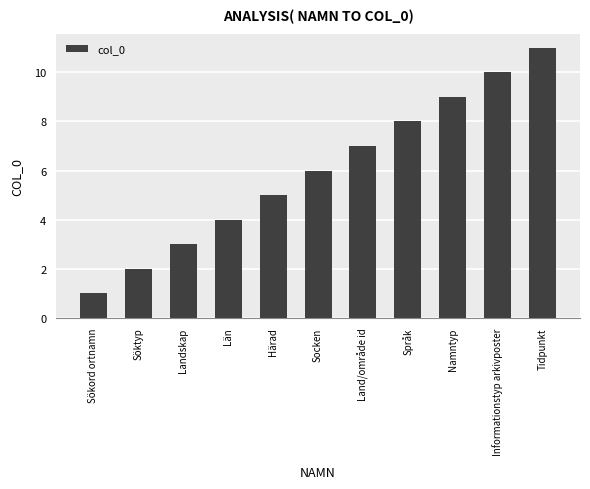

Which category has the highest value across all series?

Tidpunkt